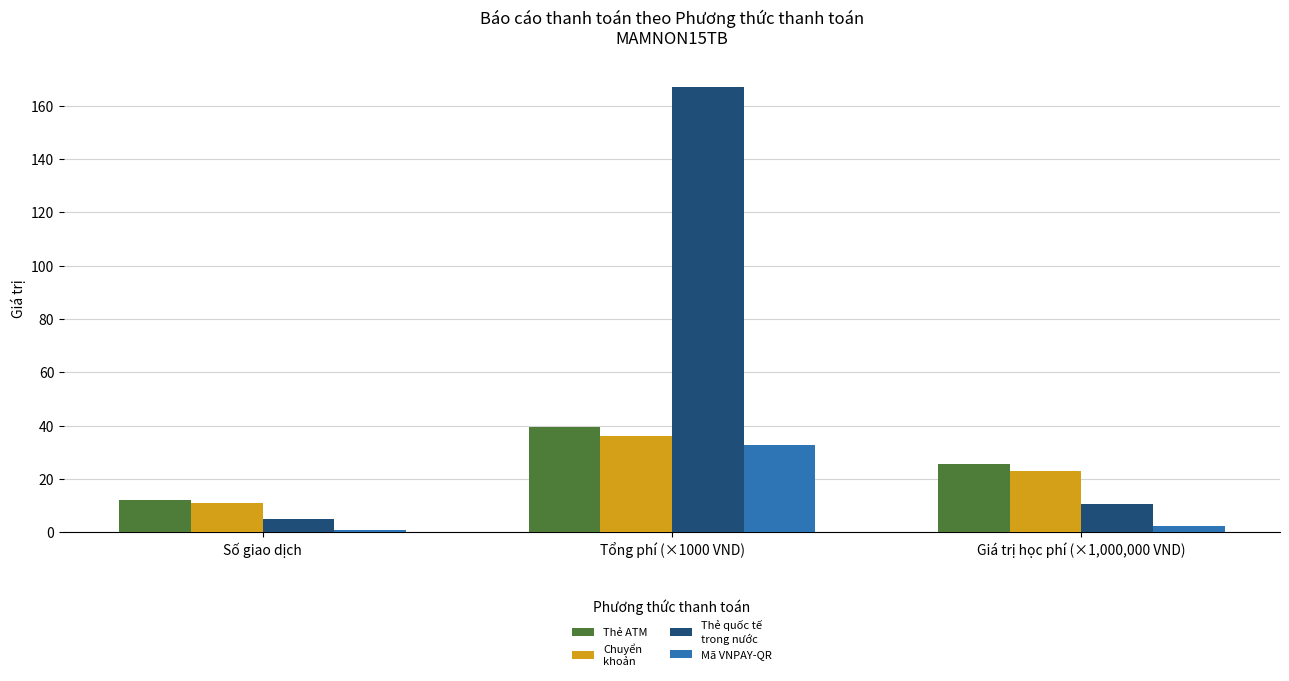

What is the maximum value shown in the chart?

167.2